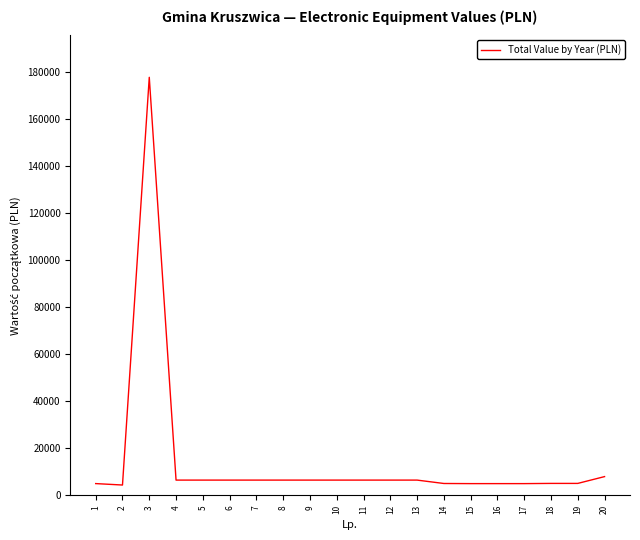

Does the chart display data point markers on the line(s)?

No